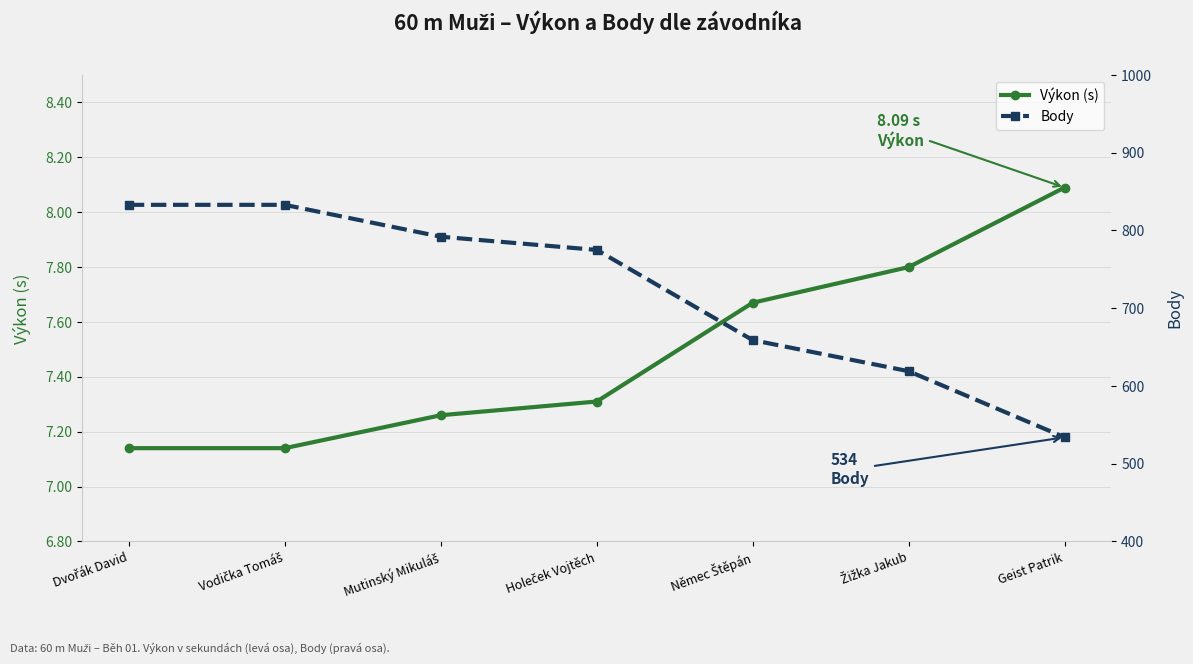

How many lines are shown in the chart?

2